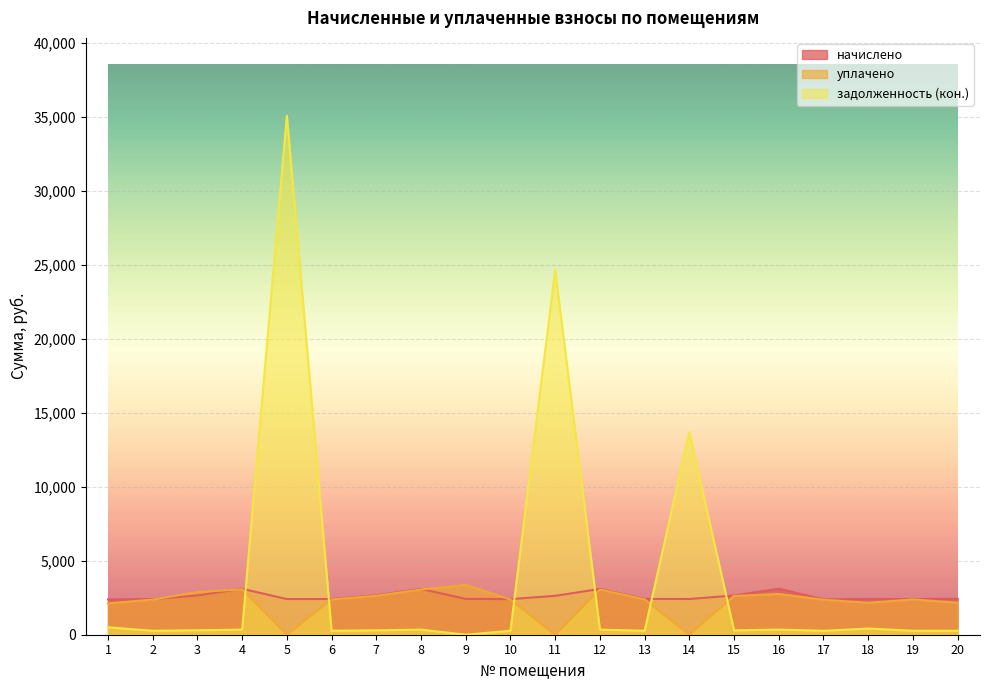

Is it true that начислено equals 2415.4 at 19?

True